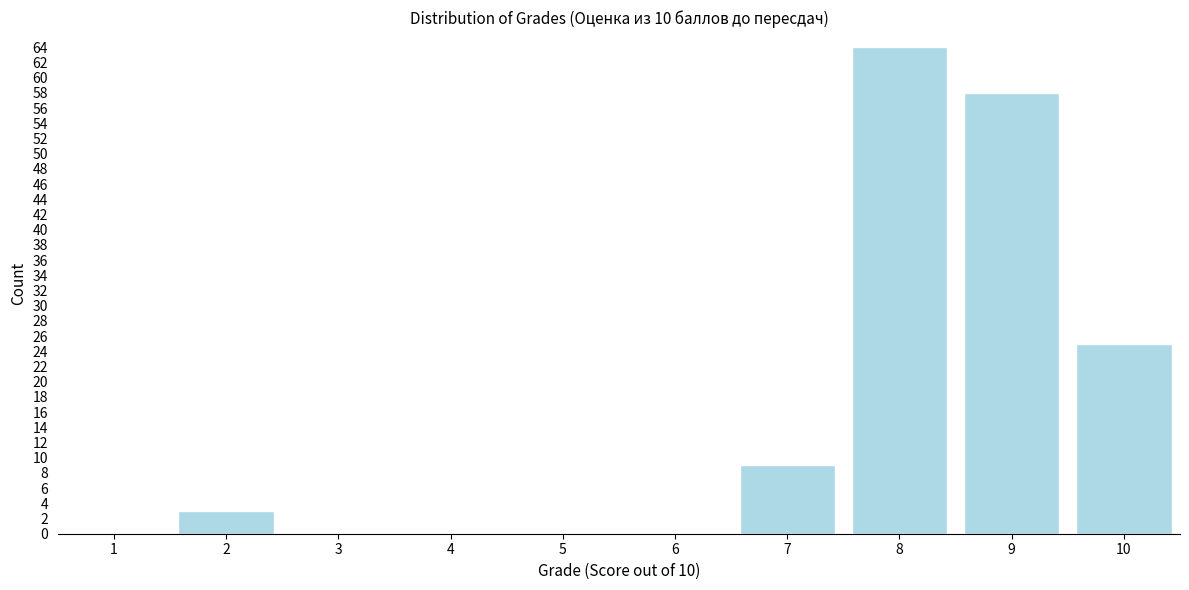

Reading left to right, list all the values displayed in this chart.

1=0	2=3	3=0	4=0	5=0	6=0	7=9	8=64	9=58	10=25